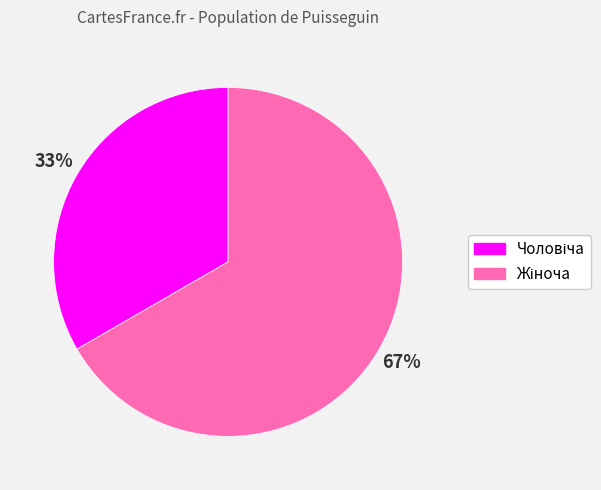

Is there any slice that represents more than half of the pie?

Yes